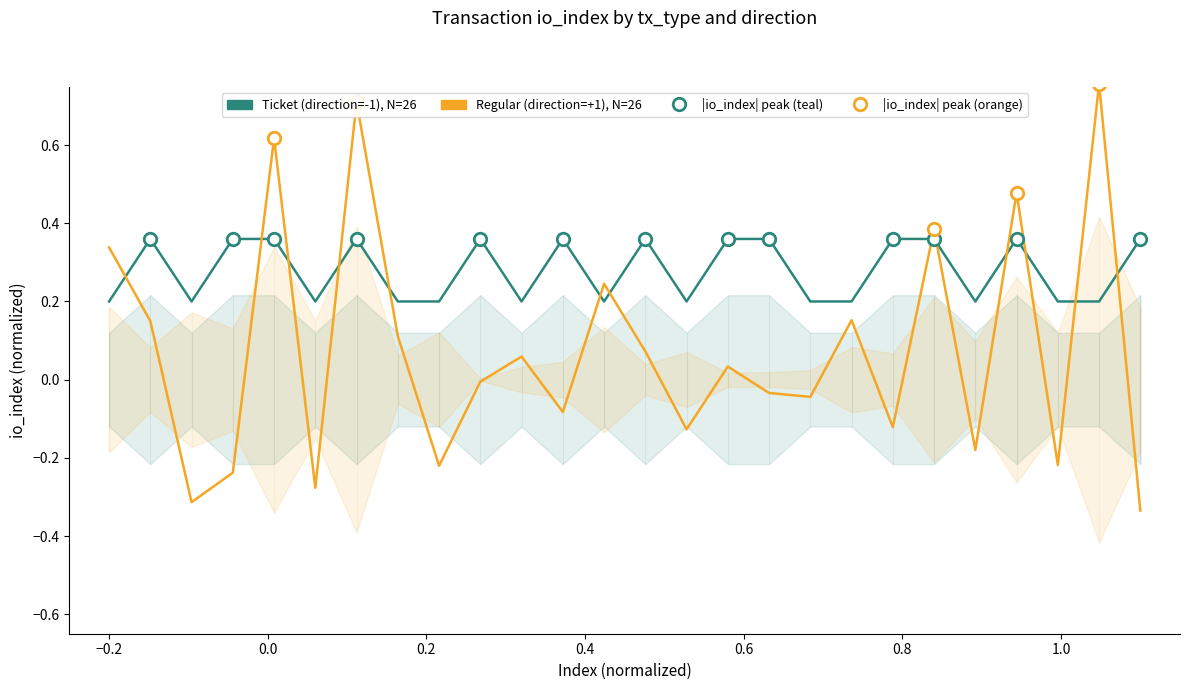

What is the greatest value displayed?

0.8